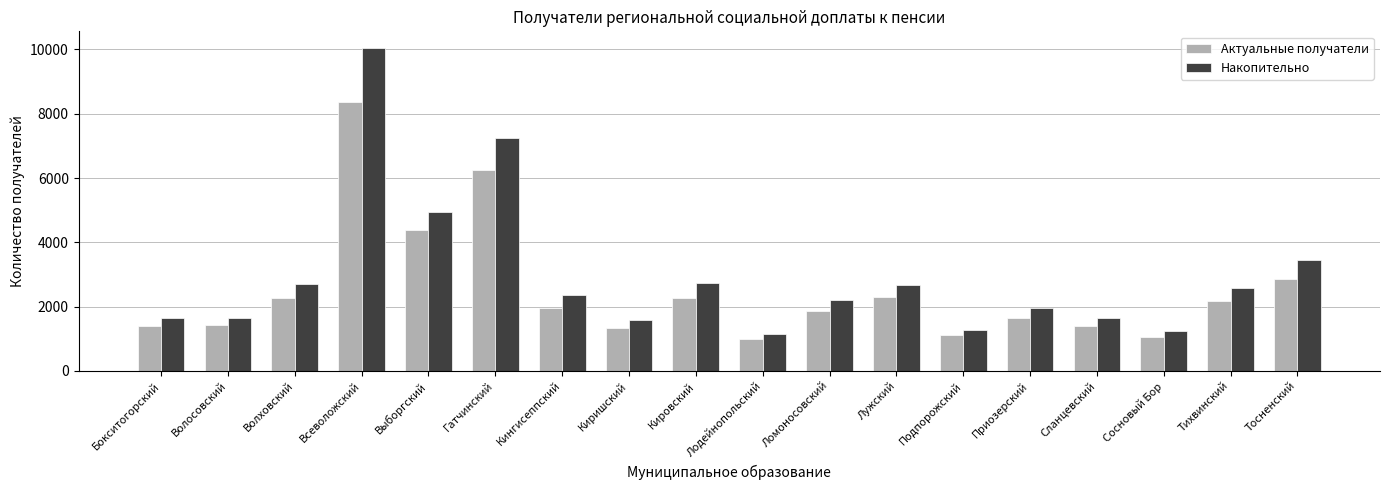

Count the number of categories in the chart.

18